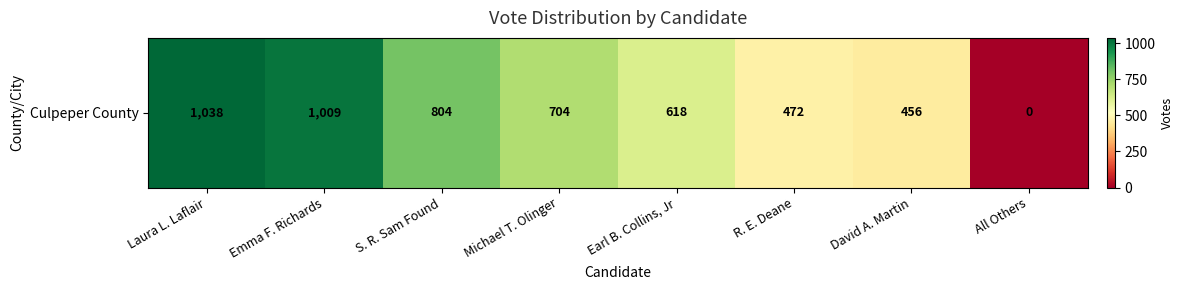

The value at All Others is 632. True or false?

False